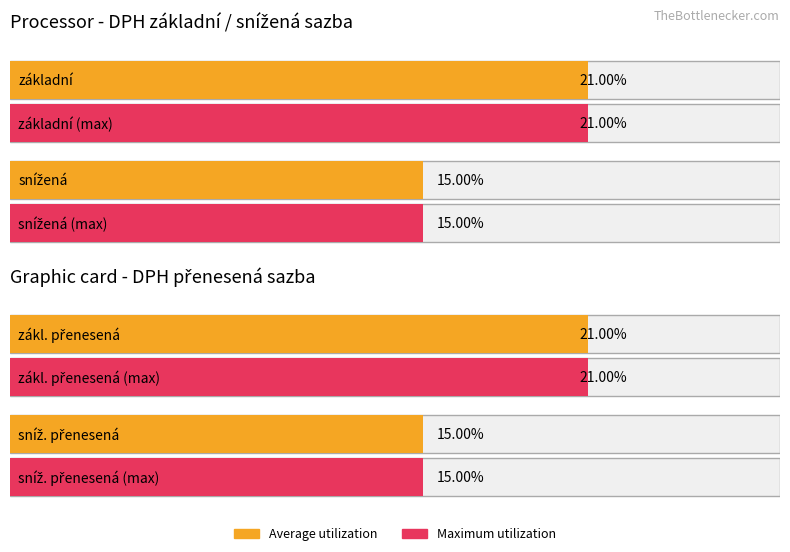

How many values in the Average utilization series exceed 0?

4